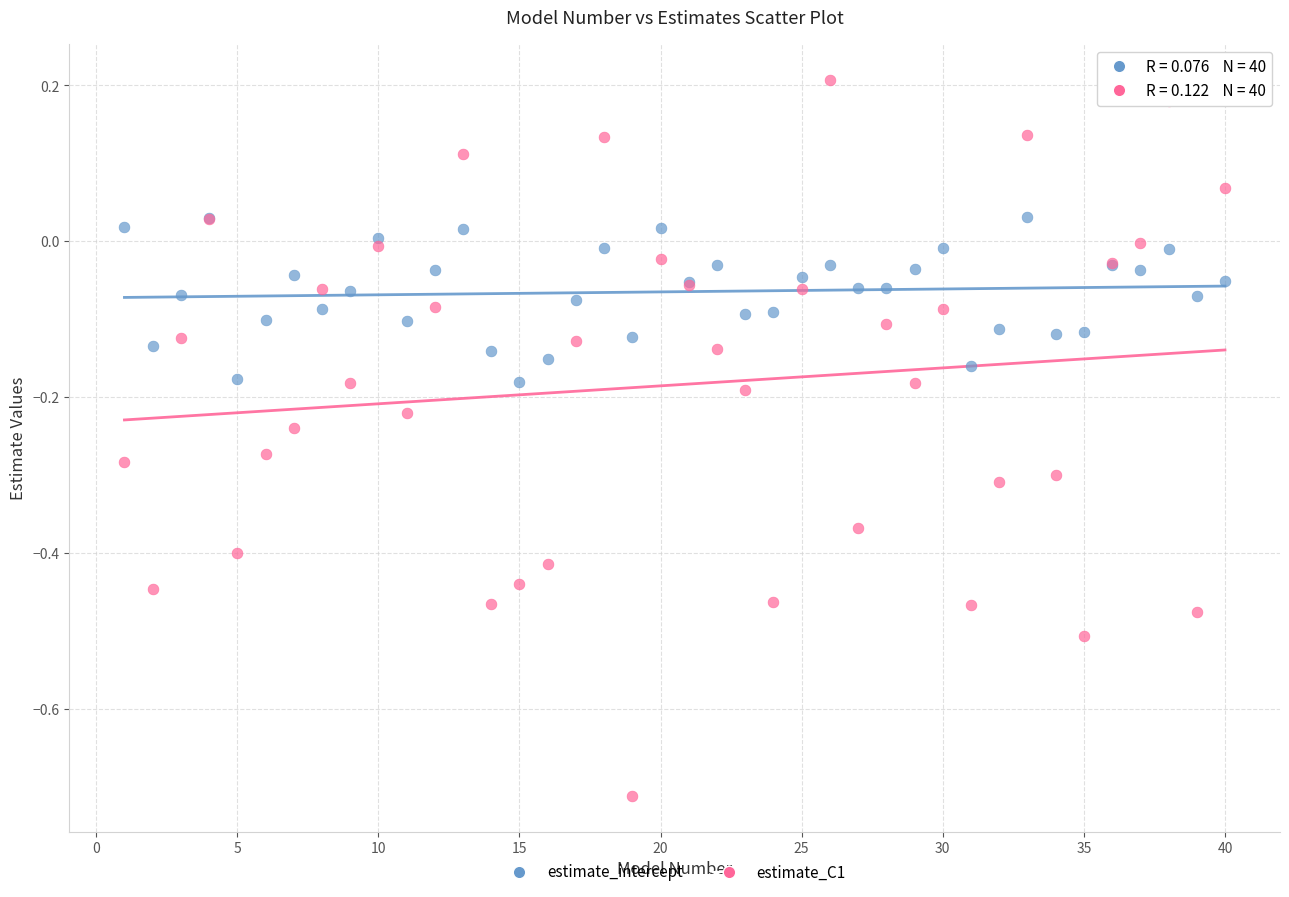

Which series has the widest spread of Y values?

estimate_C1